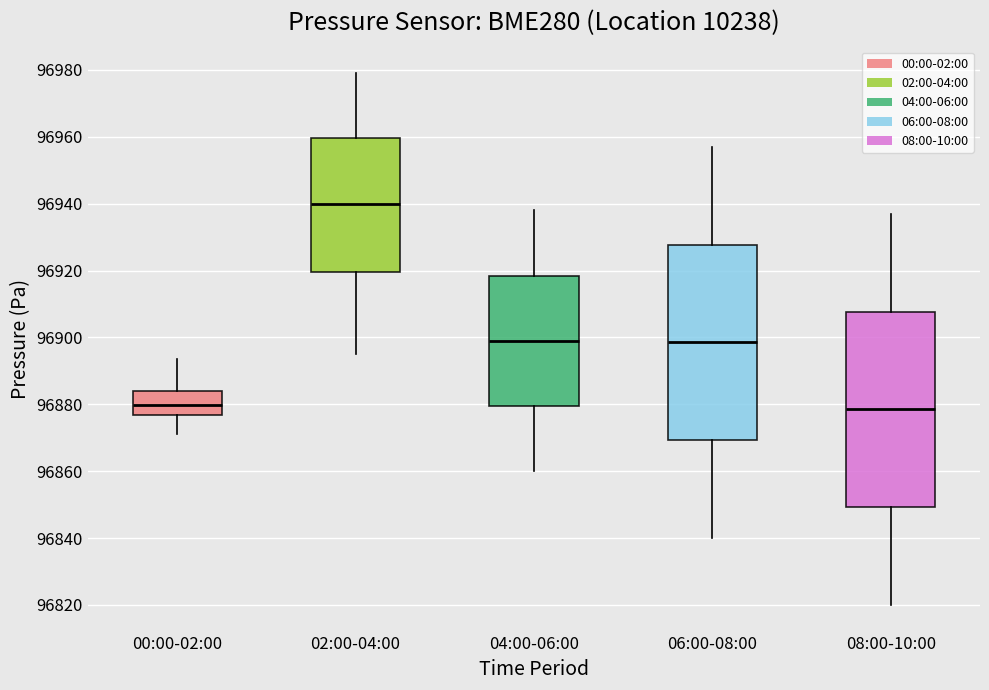

Reading left to right, read every box against the y-axis: the position of its median line, the range the box covers, and the ends of its whiskers. The values are not printed on the chart, so give them approximately, as read against the axis.

00:00-02:00: median 96880, box 96876 to 96884, whiskers 96872 to 96894
02:00-04:00: median 96940, box 96920 to 96960, whiskers 96896 to 96980
04:00-06:00: median 96900, box 96880 to 96918, whiskers 96860 to 96938
06:00-08:00: median 96898, box 96870 to 96928, whiskers 96840 to 96958
08:00-10:00: median 96878, box 96850 to 96908, whiskers 96820 to 96938